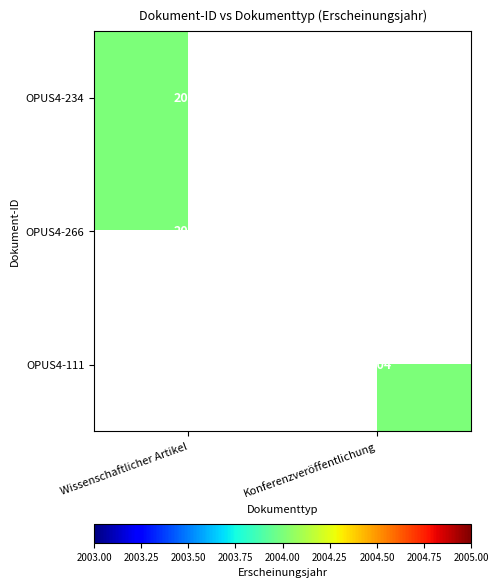

The value of OPUS4-234 at Wissenschaftlicher Artikel is 2004. True or false?

True